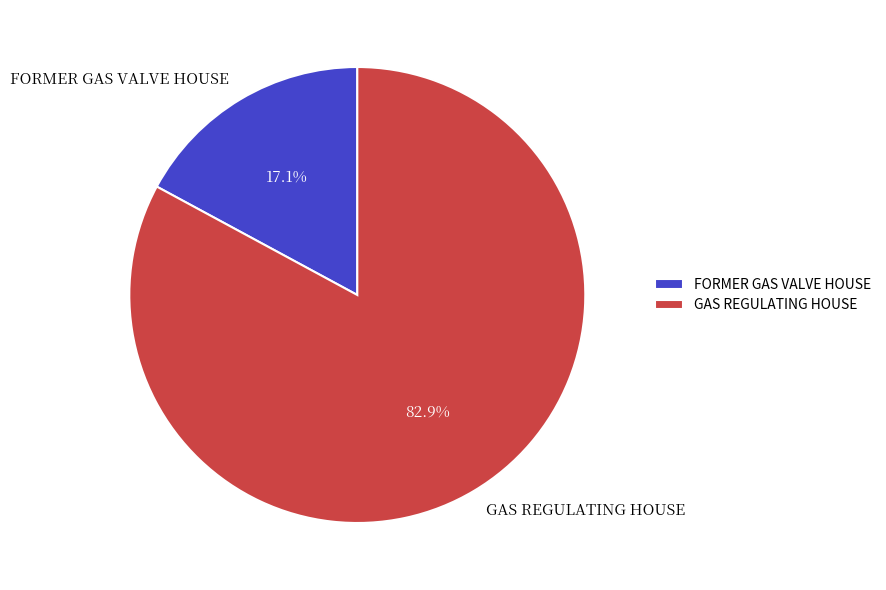

Is it true that FORMER GAS VALVE HOUSE is 17% of the pie?

True